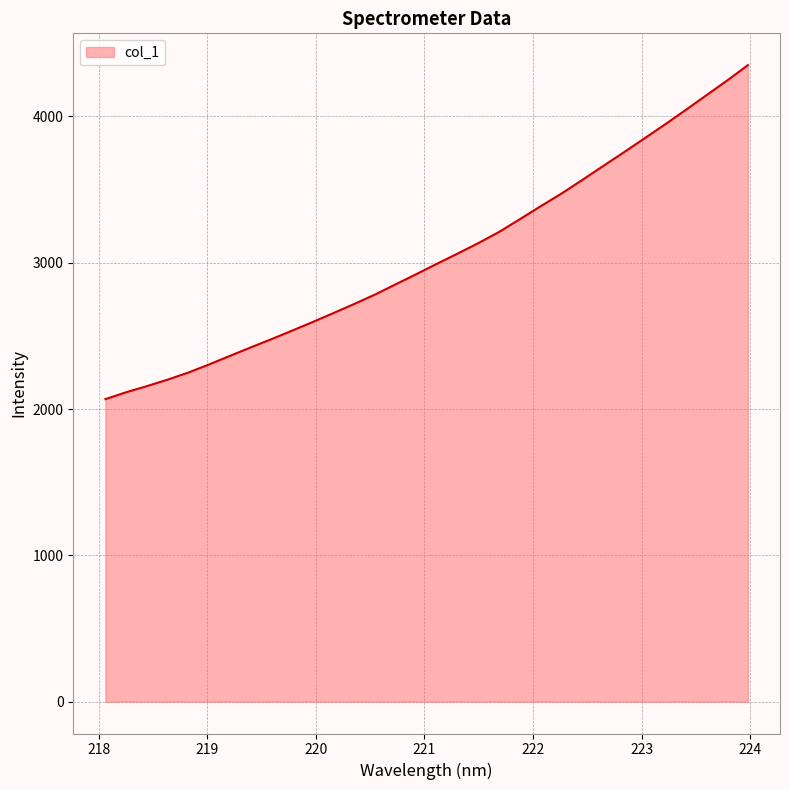

What is the difference between the second highest and minimum values?

2177.8